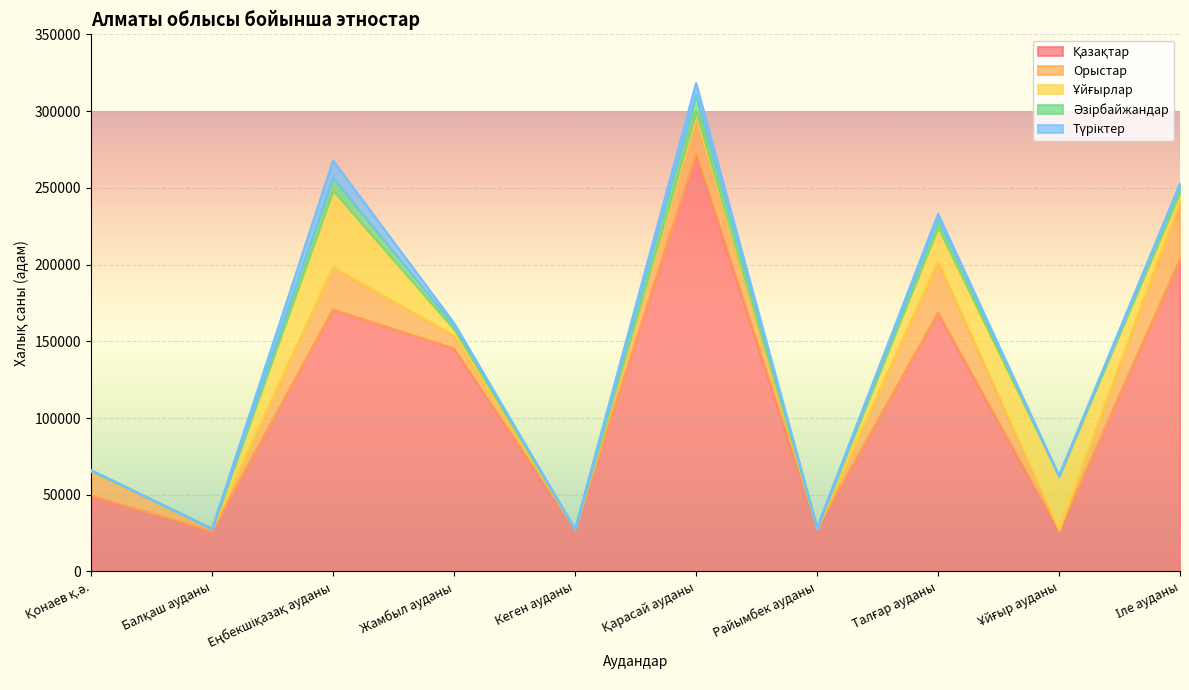

What position from the left is Жамбыл ауданы?

4